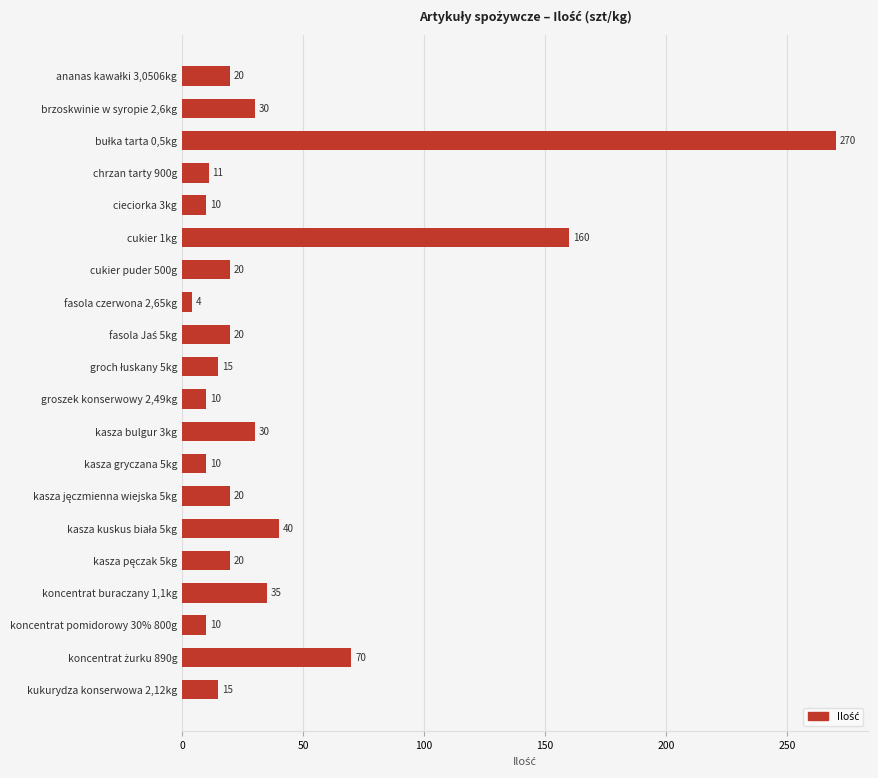

Count the number of data series in this chart.

1